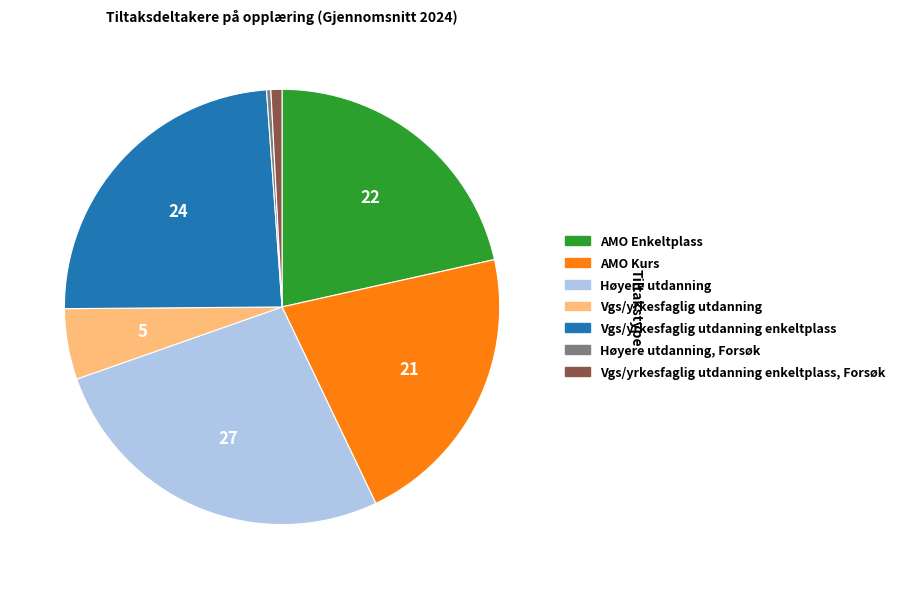

Does any single category account for the majority?

No